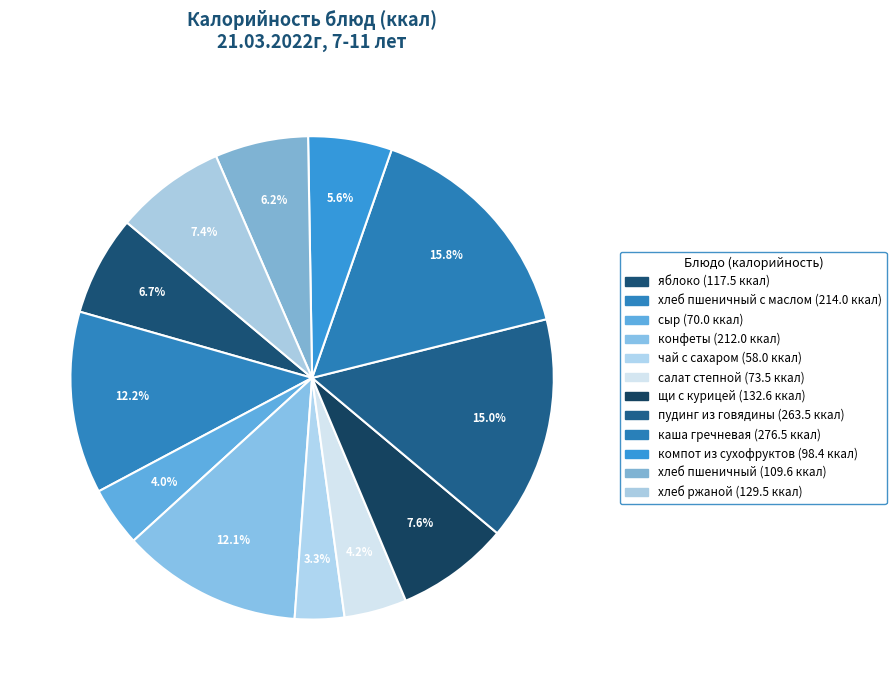

Count the number of slices in the pie.

12